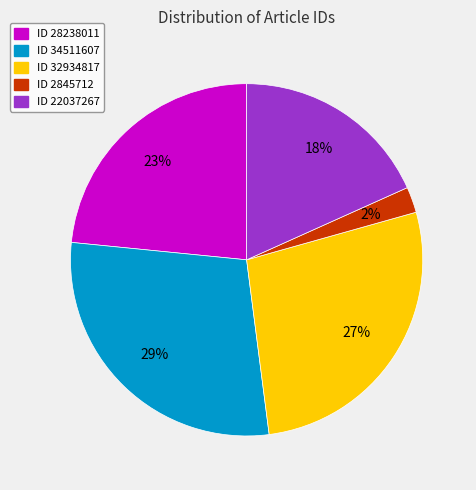

To the nearest percent, what is the average slice percentage?

20%